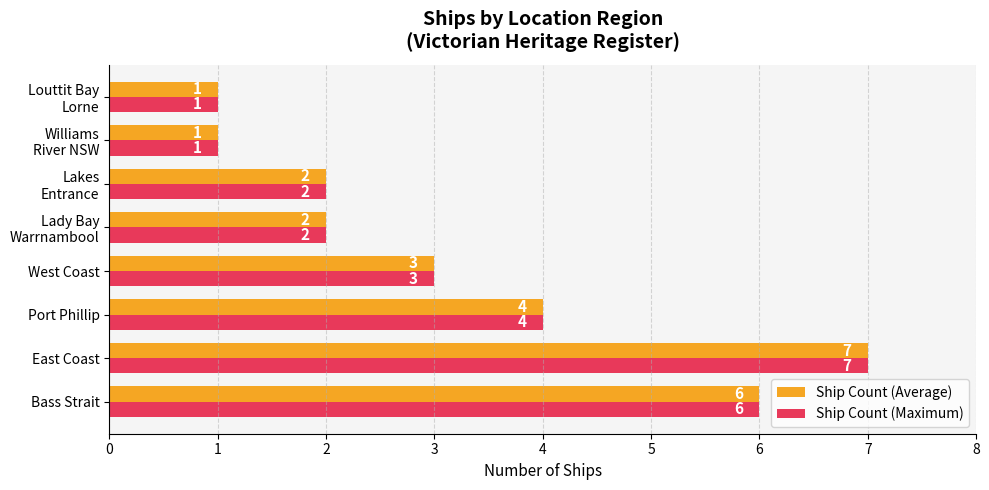

At which category is the sum across all series the highest?

East Coast